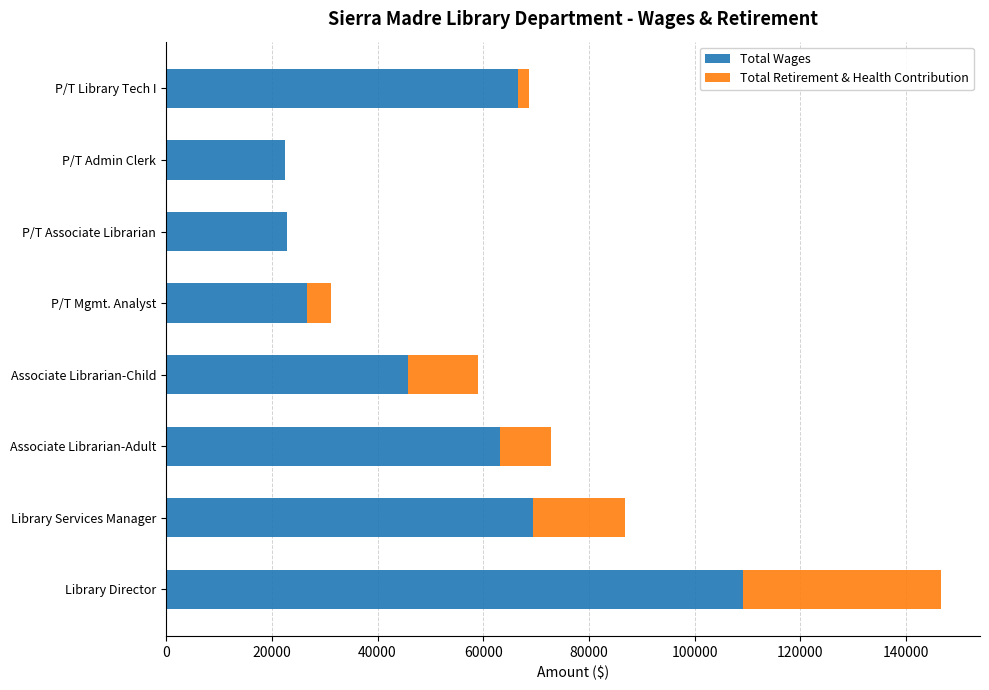

What is the sum of all Total Wages values?

425955